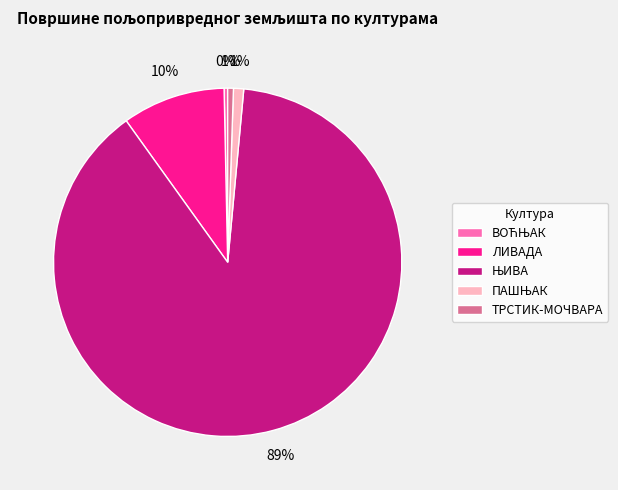

Is it true that ТРСТИК-МОЧВАРА is 1% of the pie?

True